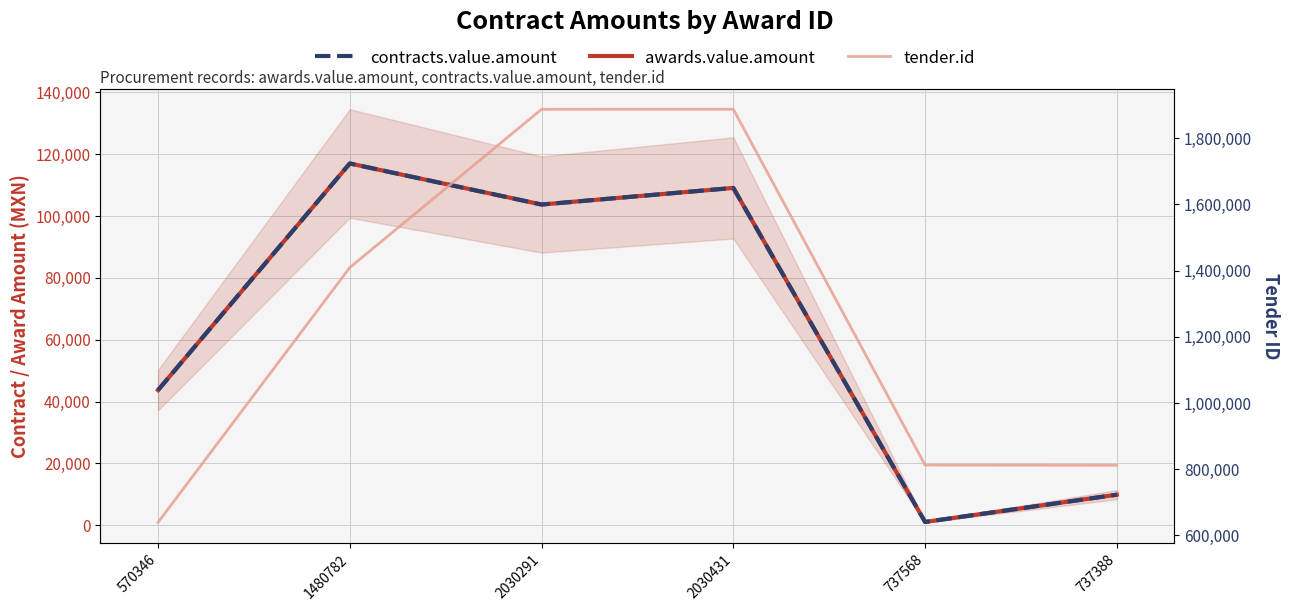

Which label corresponds to the smallest value in the chart?

737568